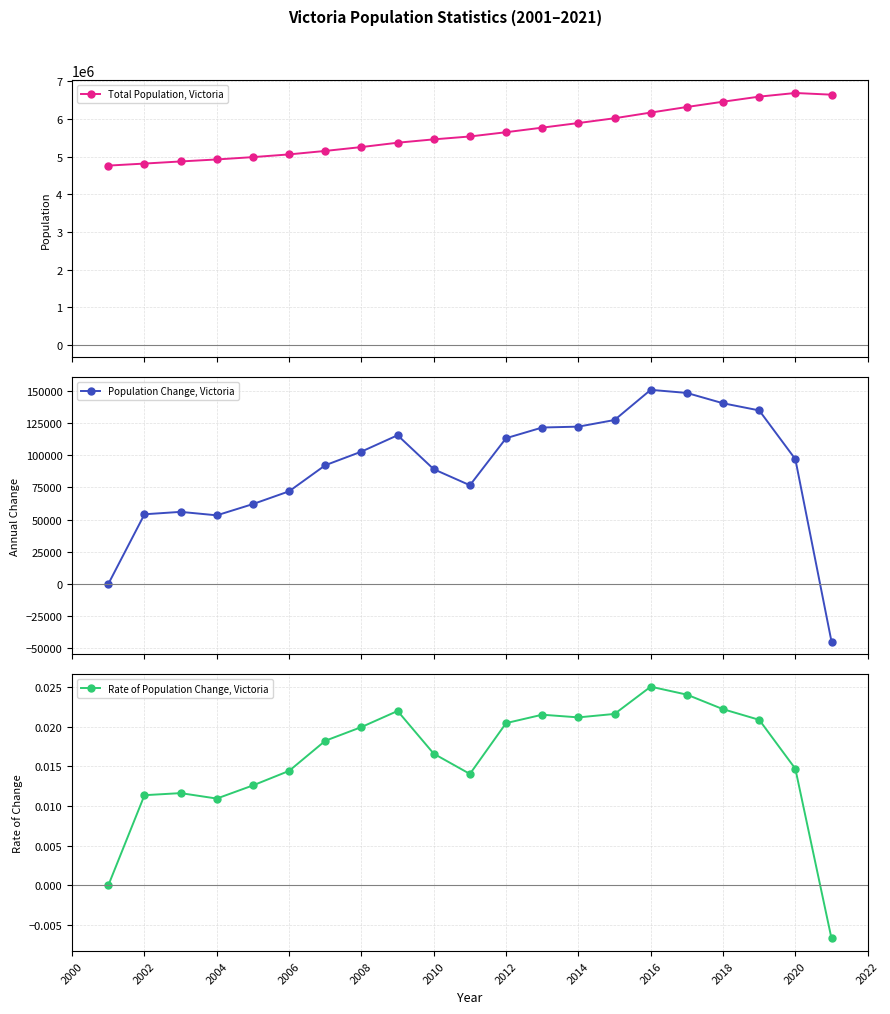

How many interior local peaks does the Rate of Population Change, Victoria series have?

4